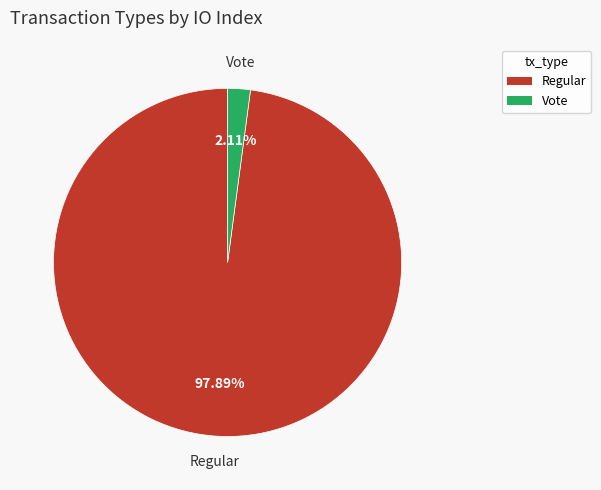

Which category has the biggest portion of the pie?

Regular